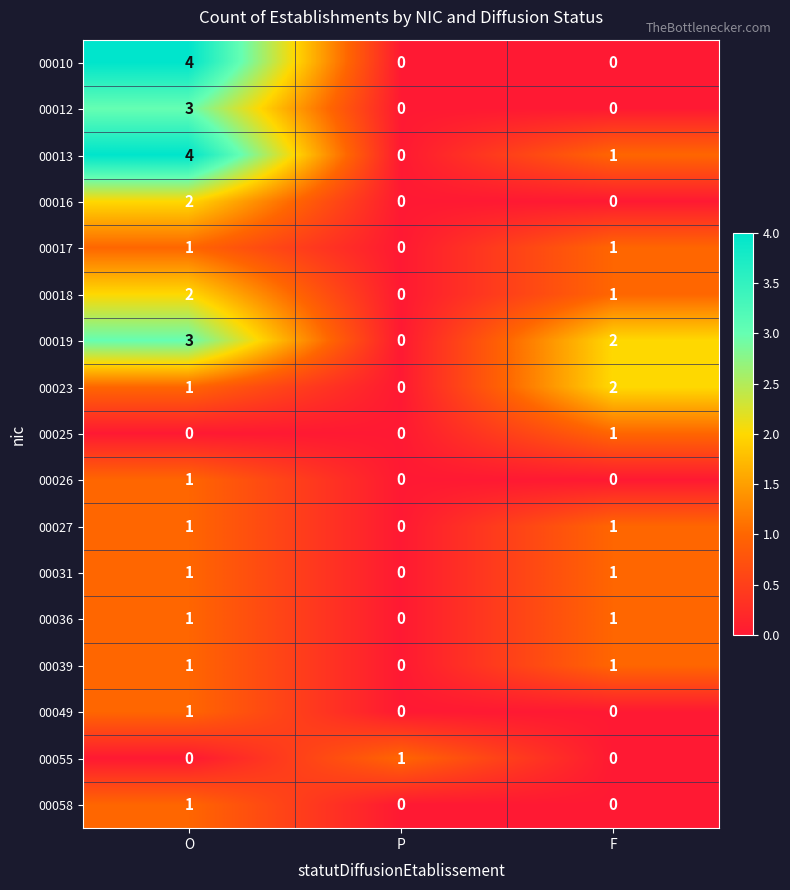

At which category does the chart reach its peak across all series?

O